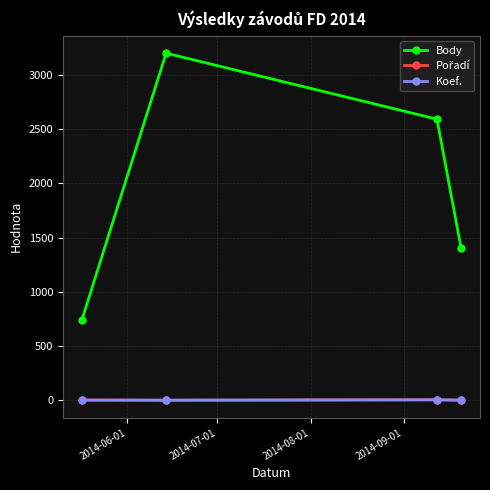

Which series has the largest range (max minus min)?

Body